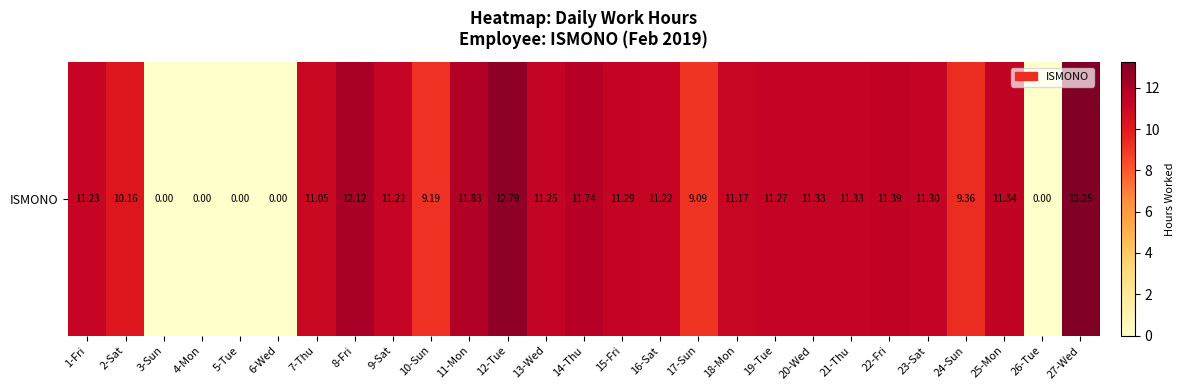

How many categories are shown in the chart?

27